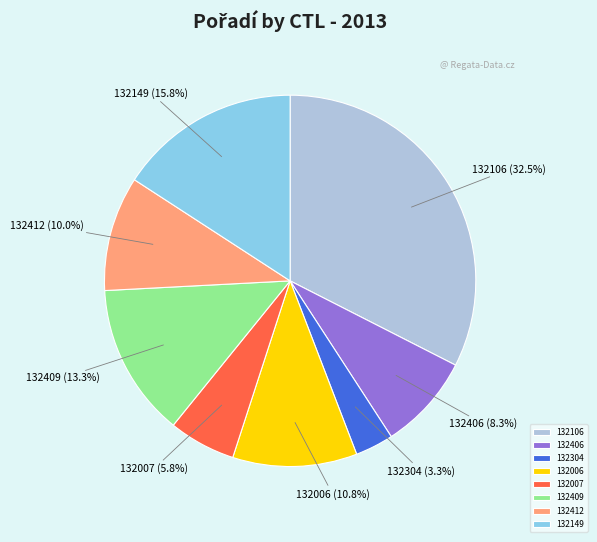

Is the sum of 132149 and 132409 greater than half?

No